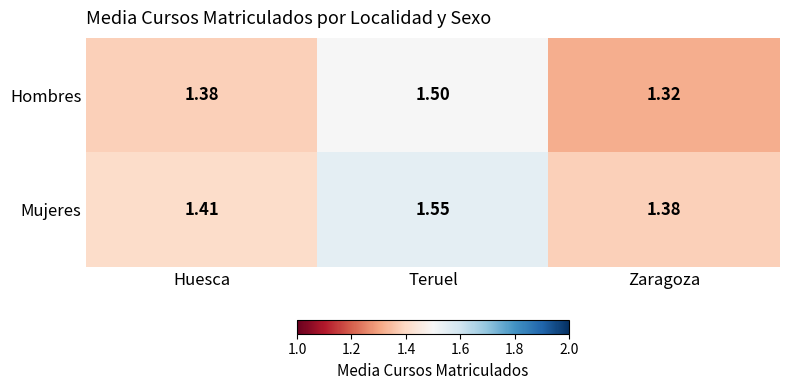

Which series has the largest total across all categories?

Mujeres